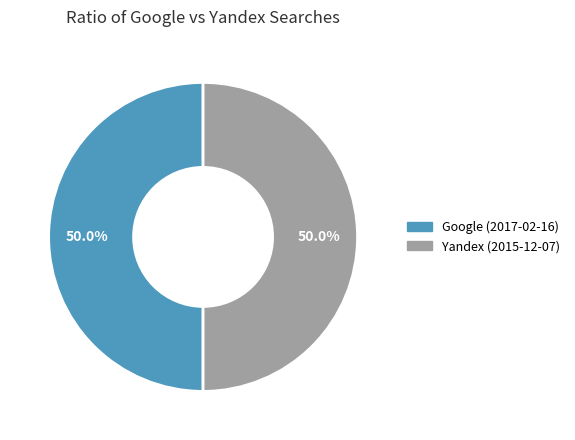

Count the number of slices in the pie.

2